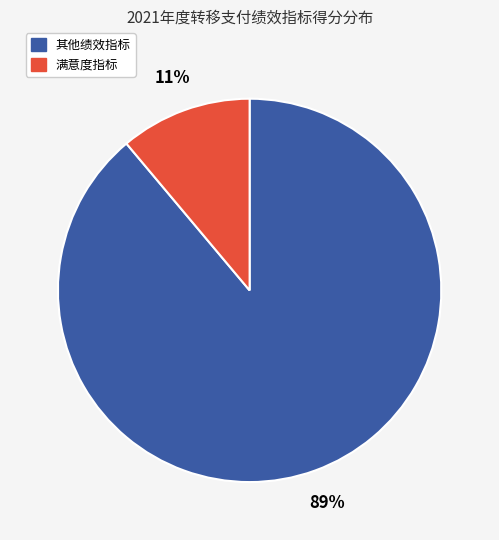

To the nearest percent, what is the average slice percentage?

50%